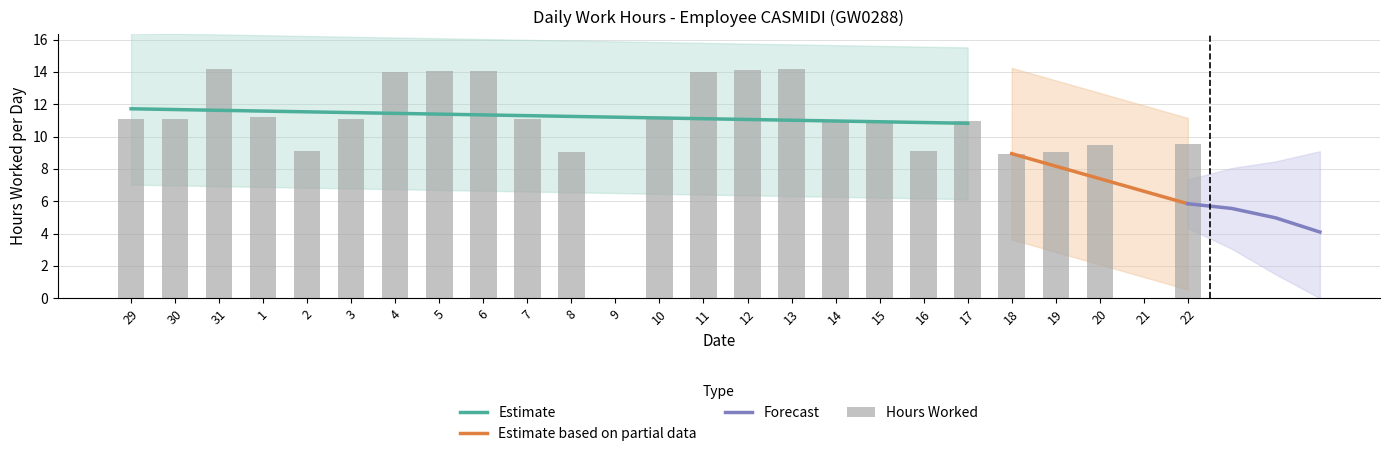

Reading right to left, extract all data points from this chart.

22=9.6	21=0.0	20=9.5	19=9.1	18=8.9	17=11.0	16=9.1	15=11.0	14=11.0	13=14.2	12=14.1	11=14.0	10=11.1	9=0.0	8=9.0	7=11.1	6=14.0	5=14.1	4=14.0	3=11.1	2=9.1	1=11.2	31=14.2	30=11.1	29=11.1